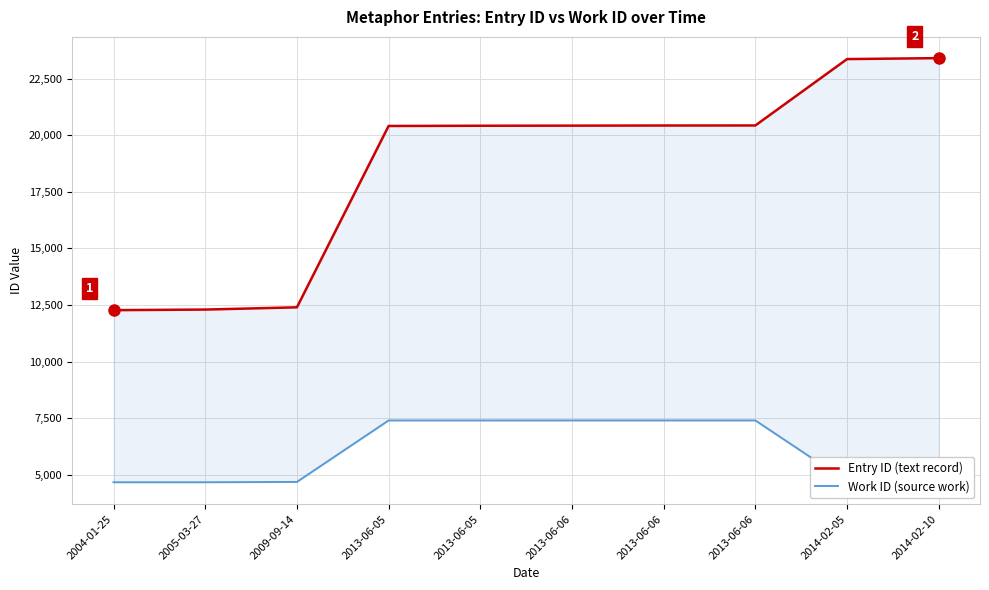

What is the lowest value of the Work ID (source work) series?

4641